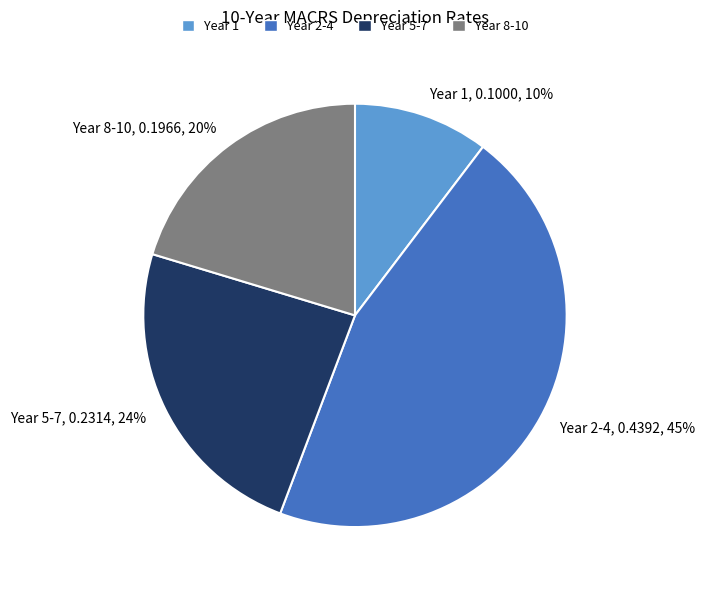

Which category has the biggest portion of the pie?

Year 2-4, 0.4392, 45%